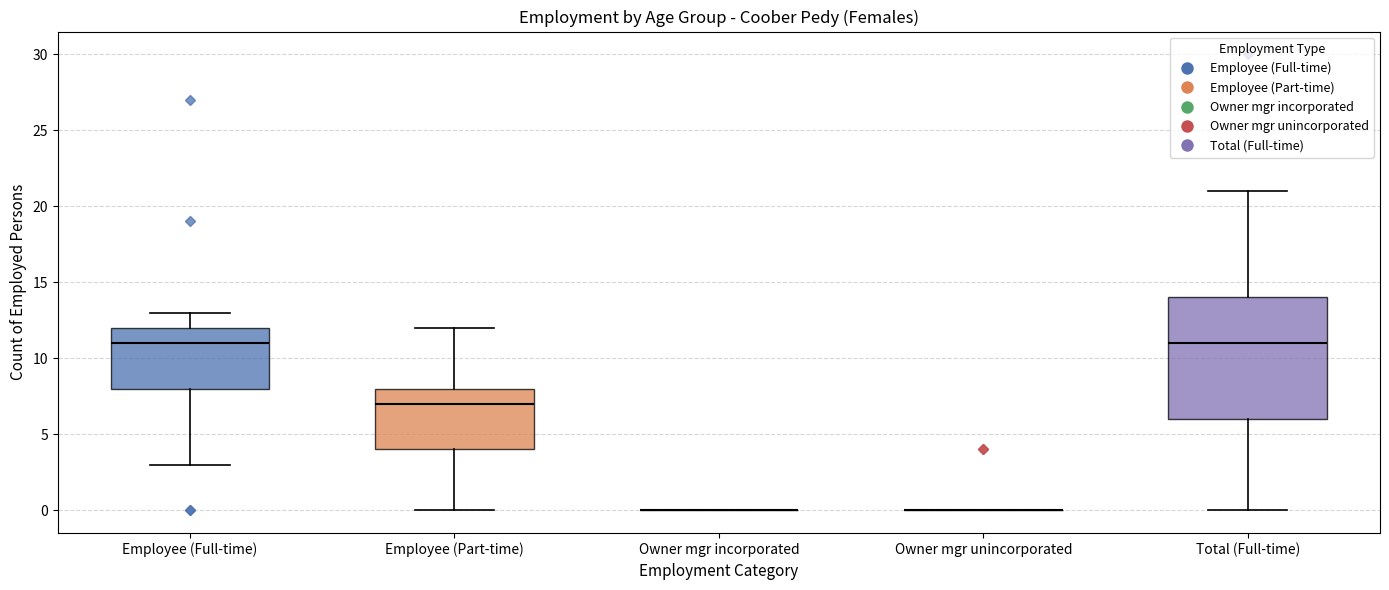

Which box is the tallest, from its lower edge to its upper edge?

Total (Full-time)